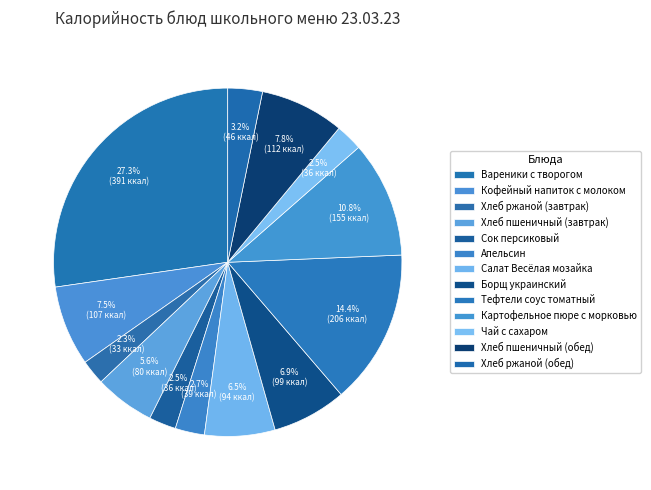

Combined, do Хлеб пшеничный (завтрак) and Чай с сахаром account for over 50%?

No